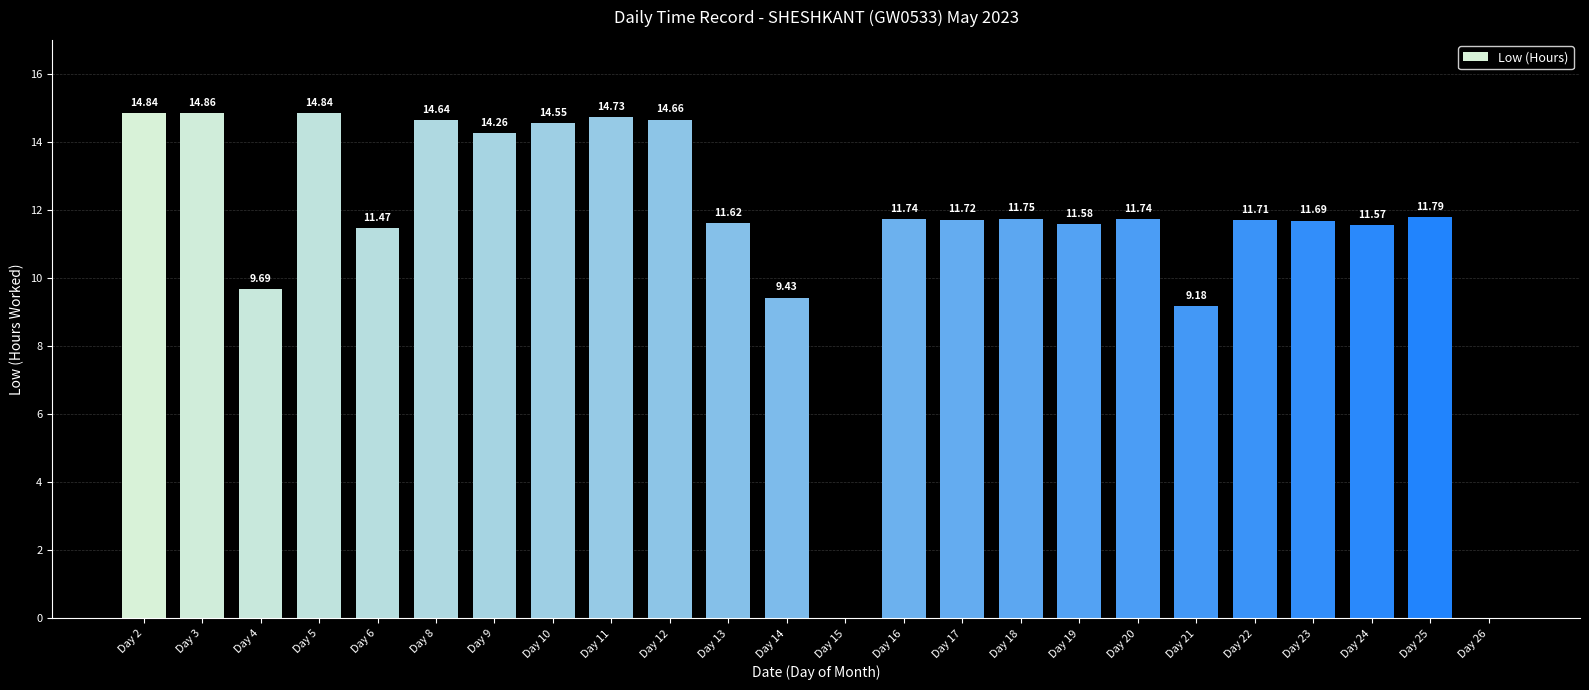

What is the sum of the values at Day 23 and Day 21?

20.9